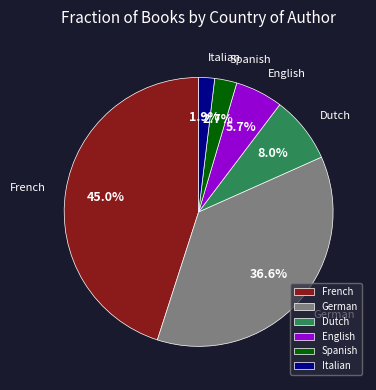

Approximately how many times larger is the value at French compared to German?

1.2